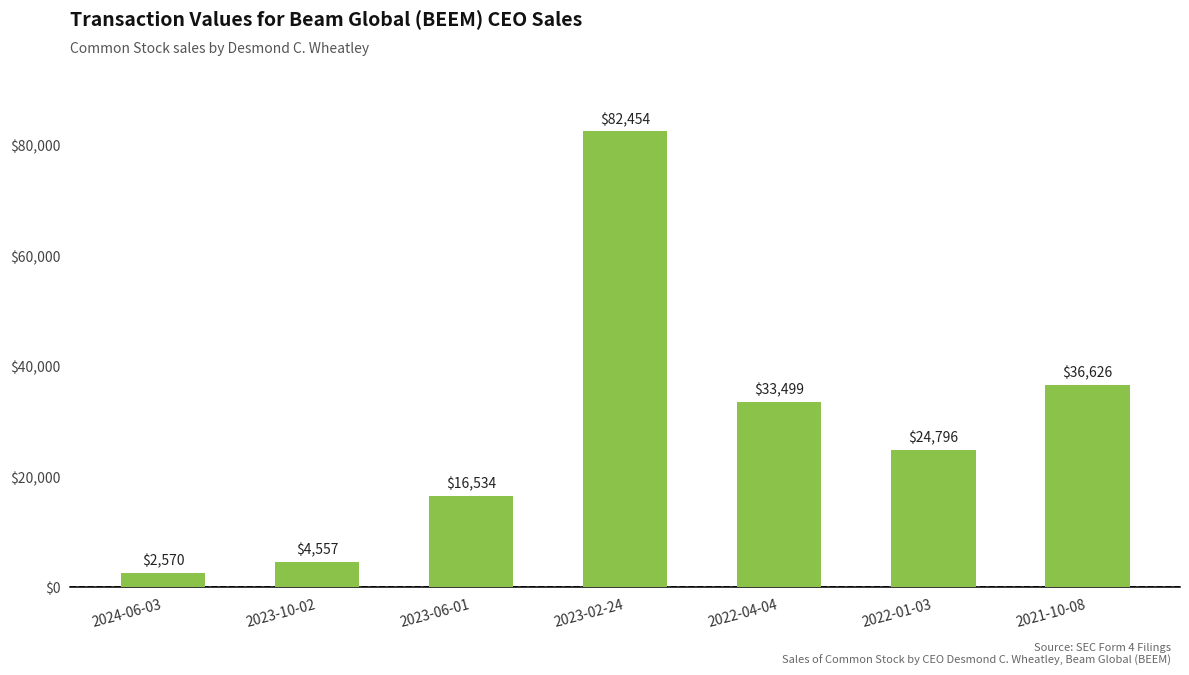

What is the label of the 3rd bar from the right?

2022-04-04